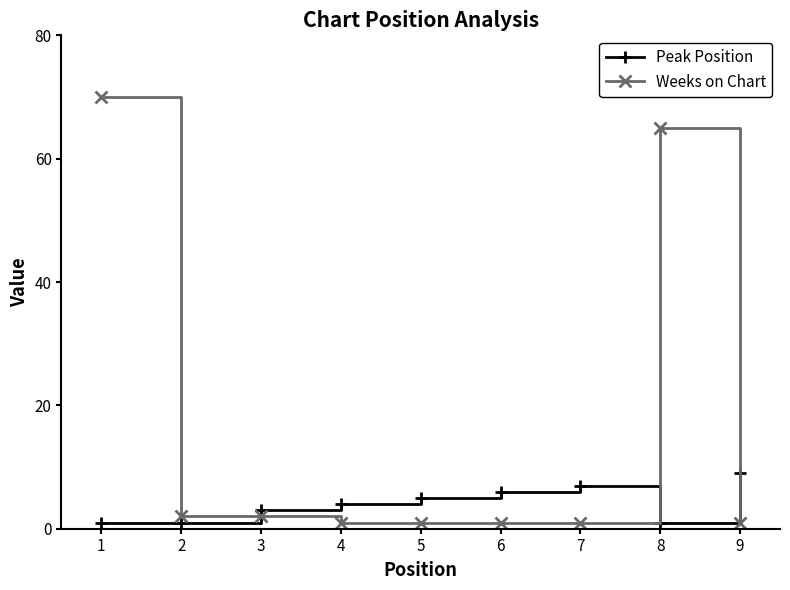

What are all the series names shown in the legend?

Peak Position, Weeks on Chart